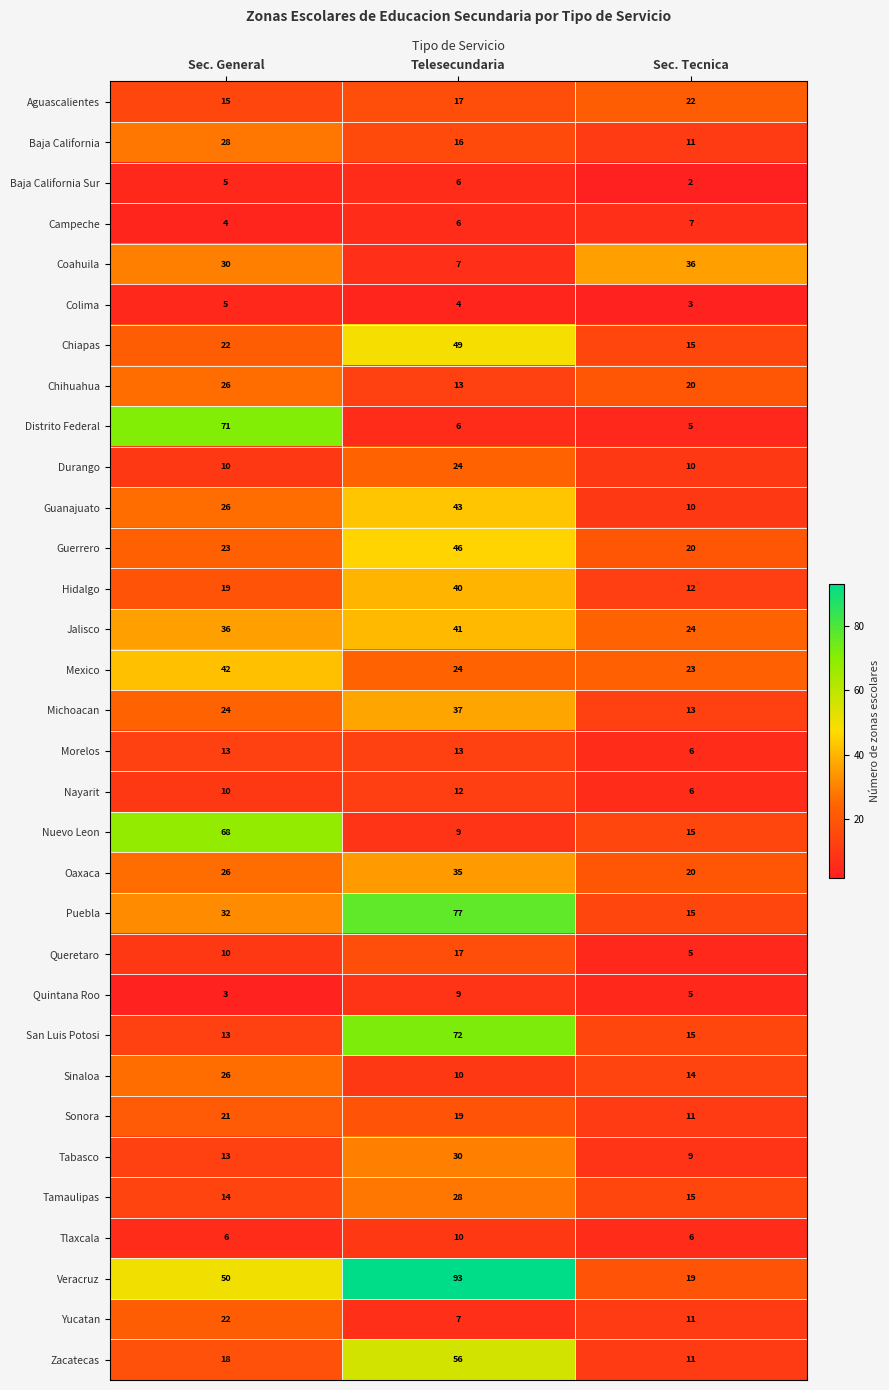

At how many categories does at least one series exceed 63?

2